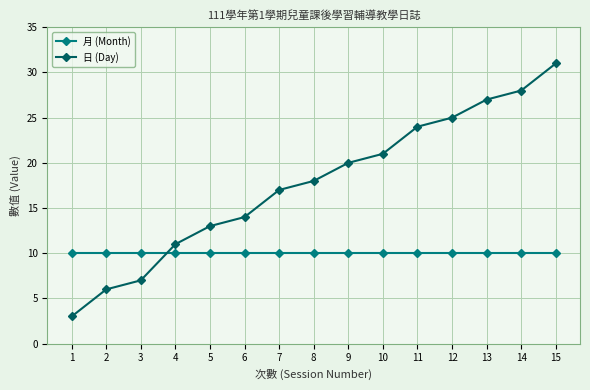

Read the 月 (Month) value at 5.

10